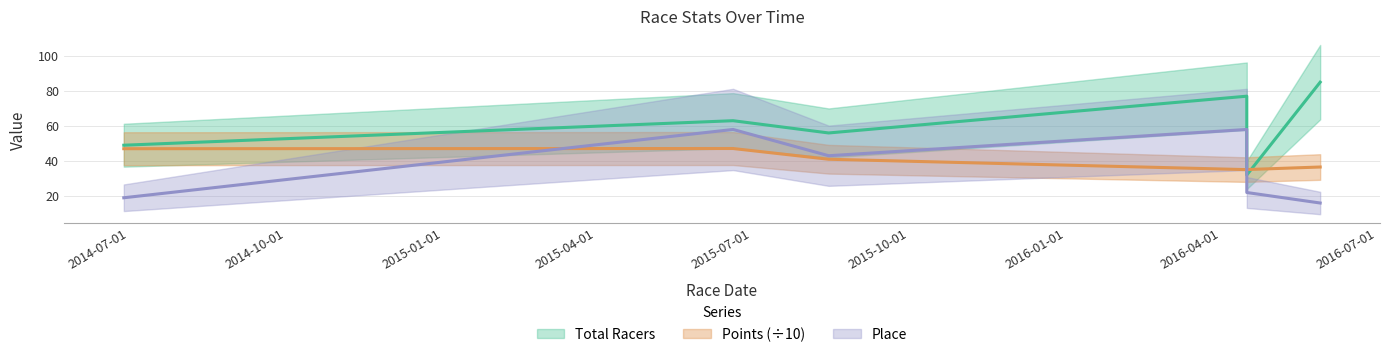

Is it true that Place equals 43.0 at 2015-08-15?

True